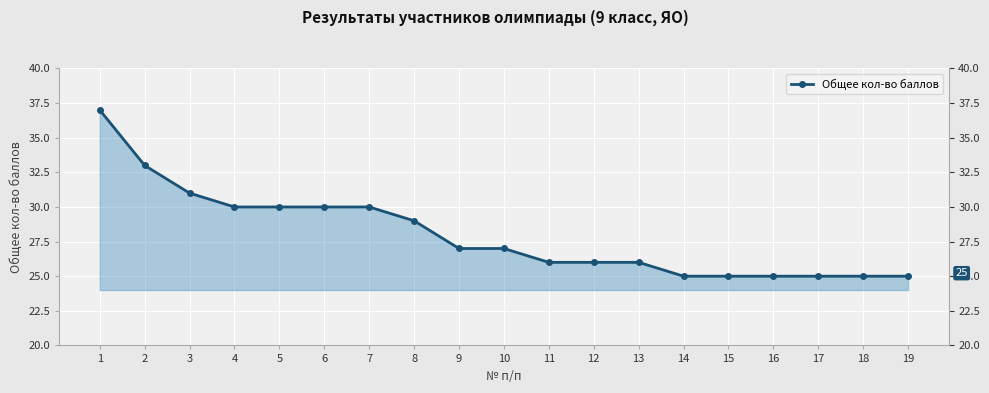

What is the change in value from 1 to 6?

-7